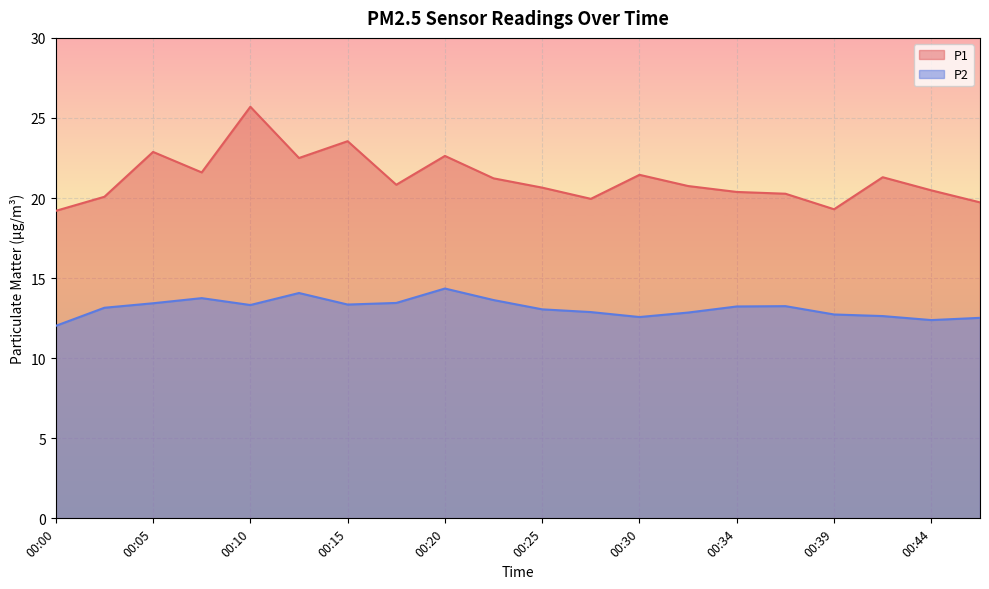

At which category is the sum across all series the highest?

00:10